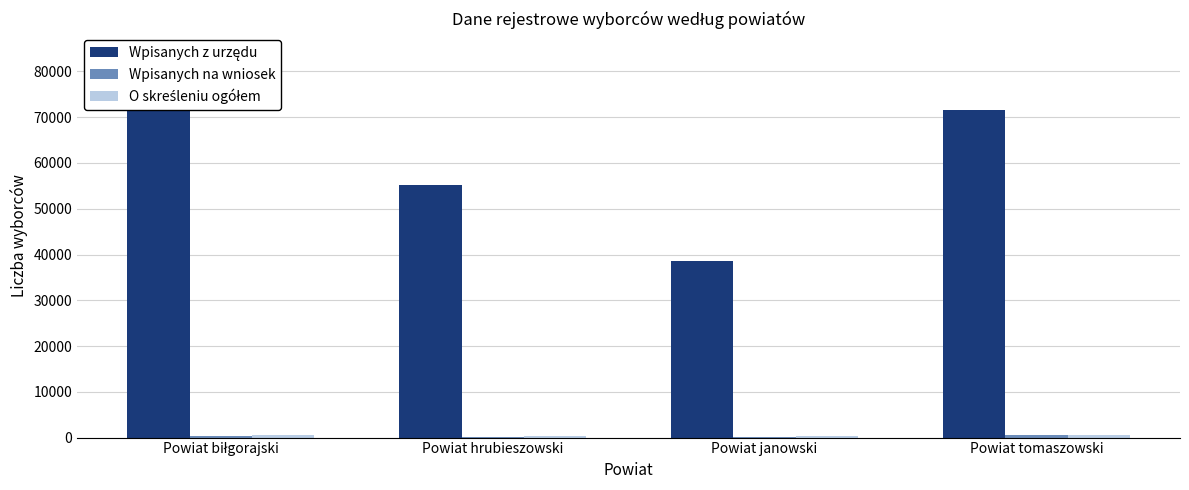

At which label is Wpisanych z urzędu closest to 61350?

Powiat hrubieszowski